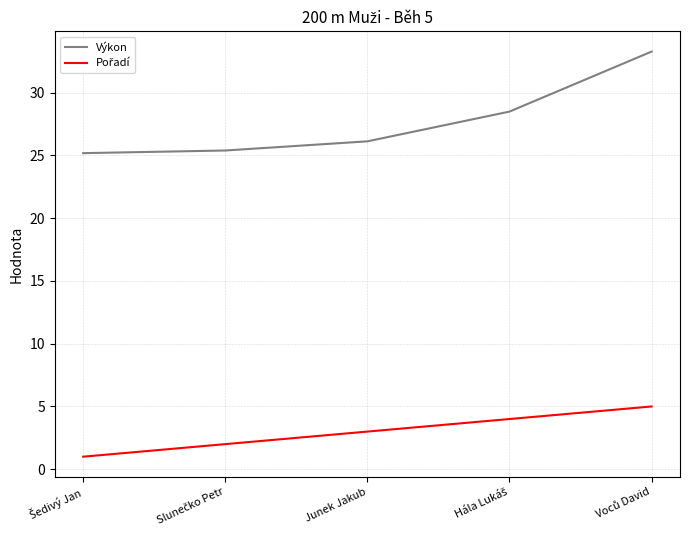

What is the maximum value shown in the chart?

33.3